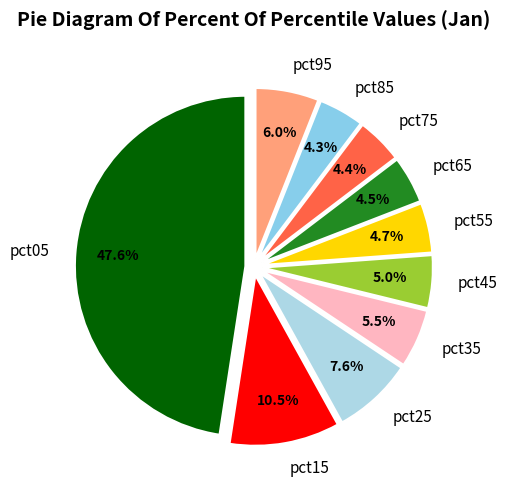

Is there a majority slice in this chart?

No